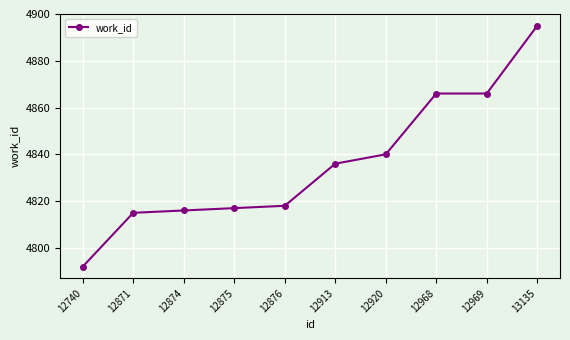

True or false: the data shows 4815 at 12871.

True